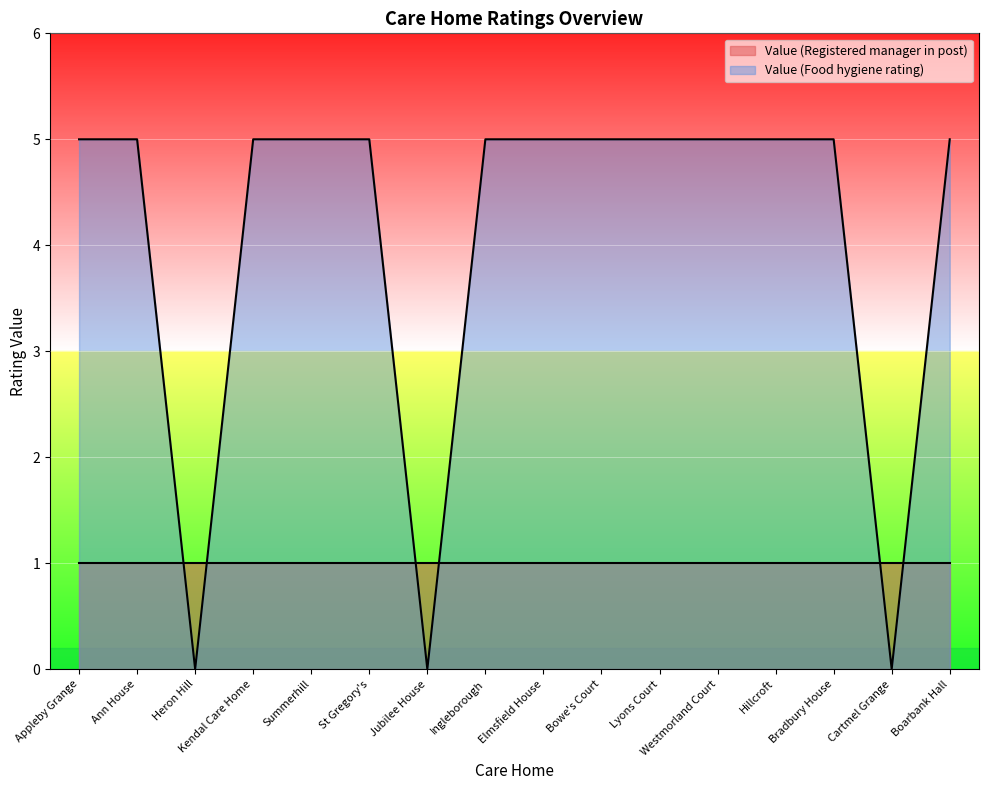

At which label is the value closest to 2?

Heron Hill